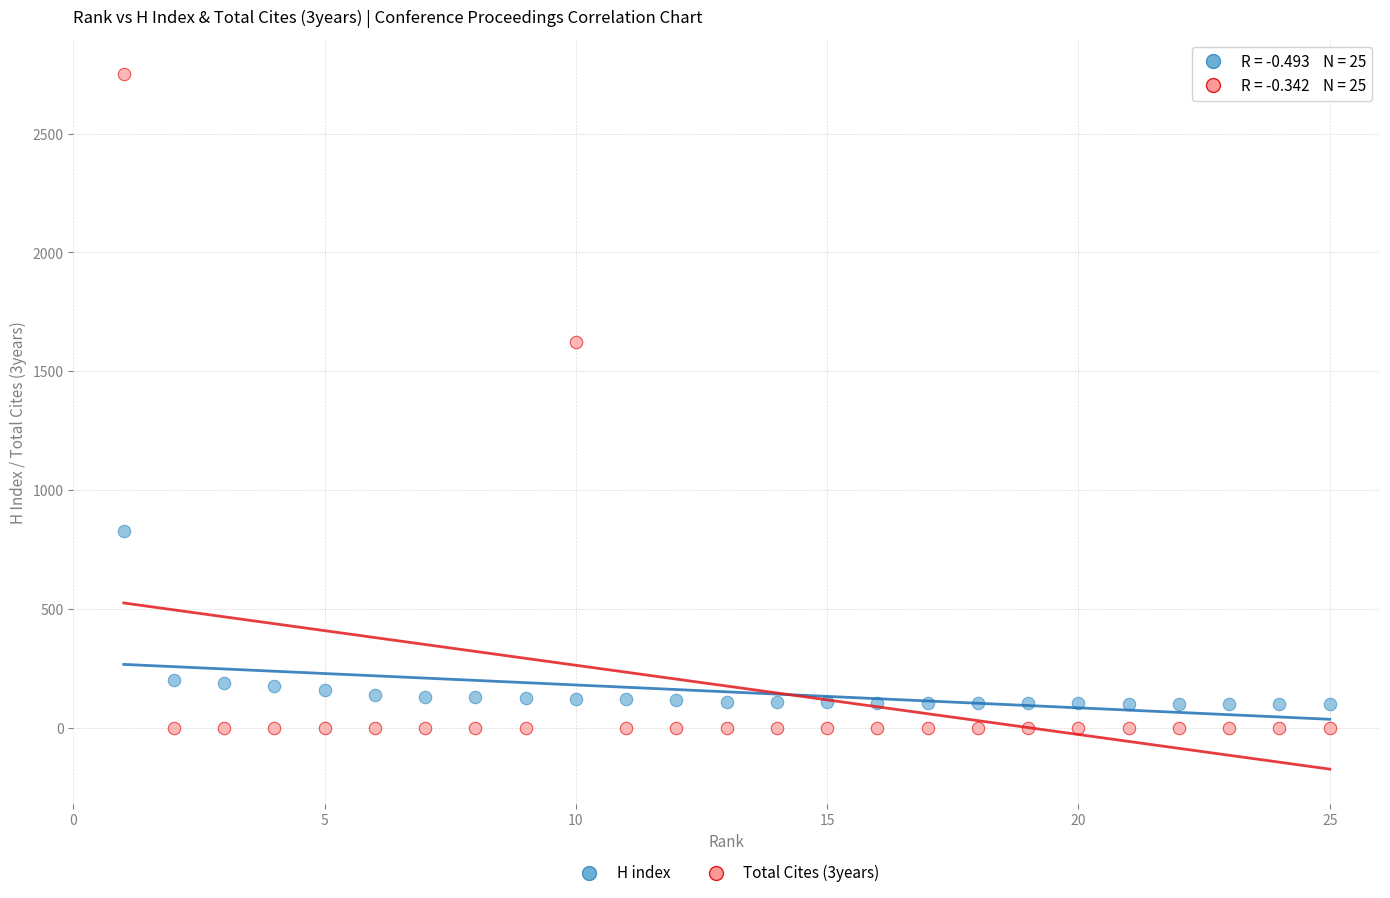

Which series reaches the maximum Y coordinate?

Total Cites (3years)